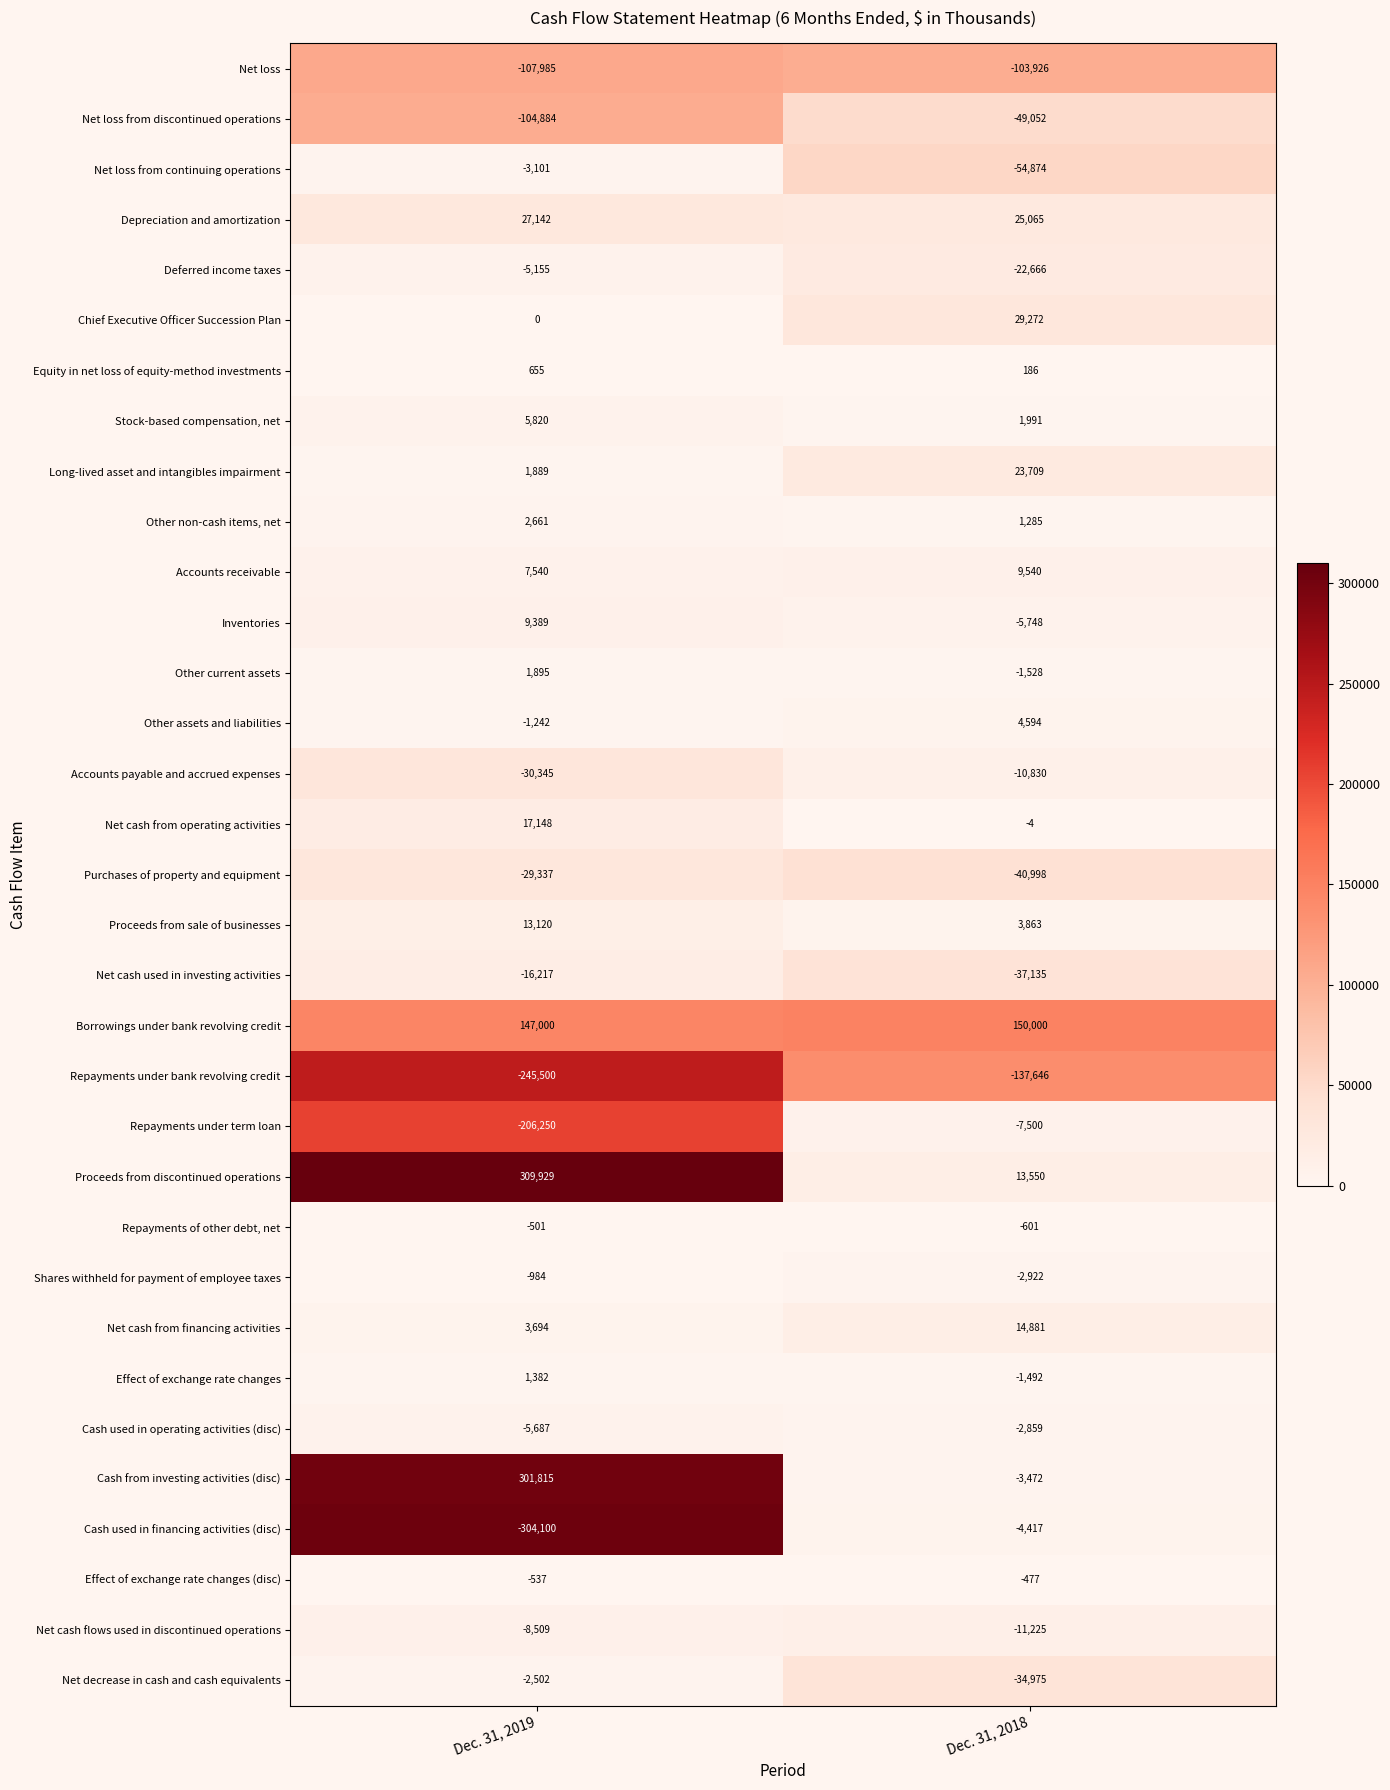

Rank the series by their maximum value, from lowest to highest.

Repayments under bank revolving credit, Net loss, Net loss from discontinued operations, Purchases of property and equipment, Net cash used in investing activities, Accounts payable and accrued expenses, Net cash flows used in discontinued operations, Repayments under term loan, Deferred income taxes, Cash used in financing activities (disc), Net loss from continuing operations, Cash used in operating activities (disc), Net decrease in cash and cash equivalents, Shares withheld for payment of employee taxes, Repayments of other debt, net, Effect of exchange rate changes (disc), Equity in net loss of equity-method investments, Effect of exchange rate changes, Other current assets, Other non-cash items, net, Other assets and liabilities, Stock-based compensation, net, Inventories, Accounts receivable, Proceeds from sale of businesses, Net cash from financing activities, Net cash from operating activities, Long-lived asset and intangibles impairment, Depreciation and amortization, Chief Executive Officer Succession Plan, Borrowings under bank revolving credit, Cash from investing activities (disc), Proceeds from discontinued operations